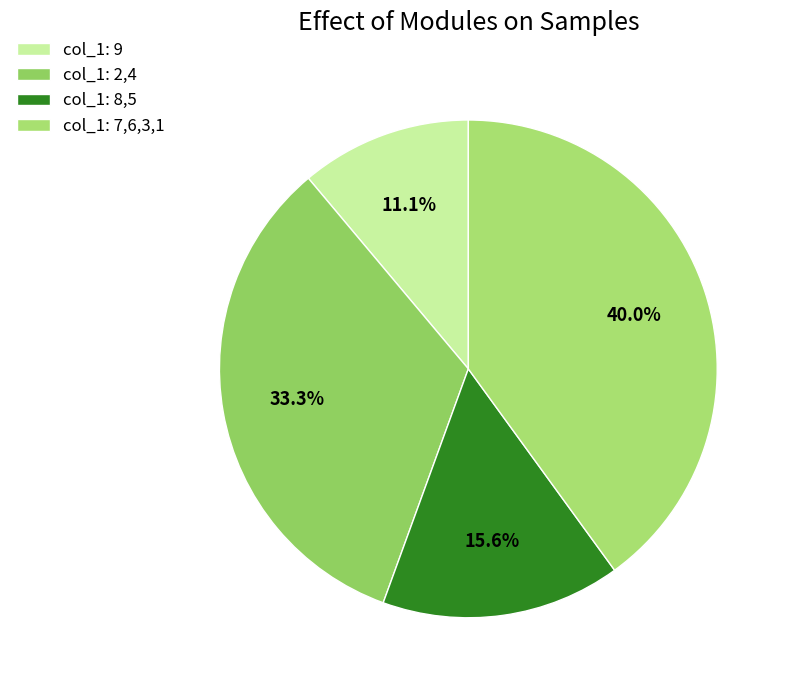

How many segments does this pie chart have?

4